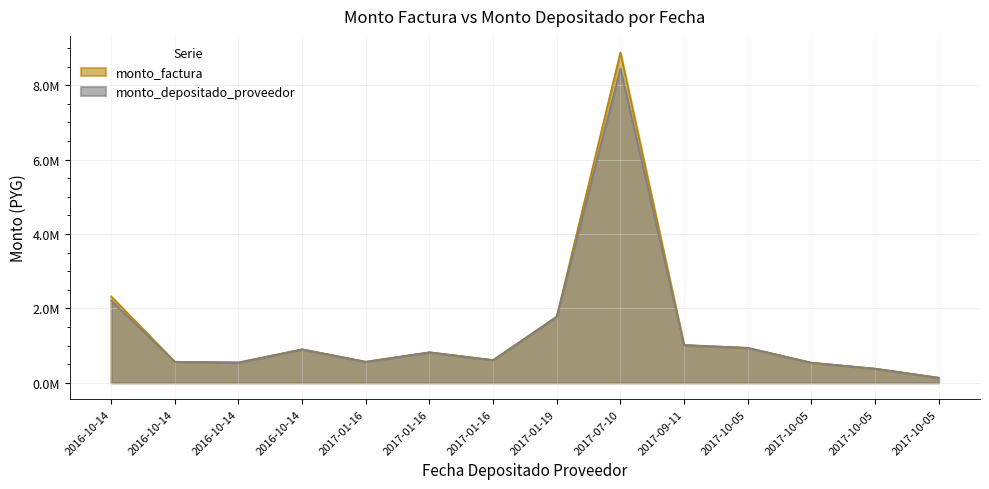

At which category is the sum across all series the highest?

2017-07-10